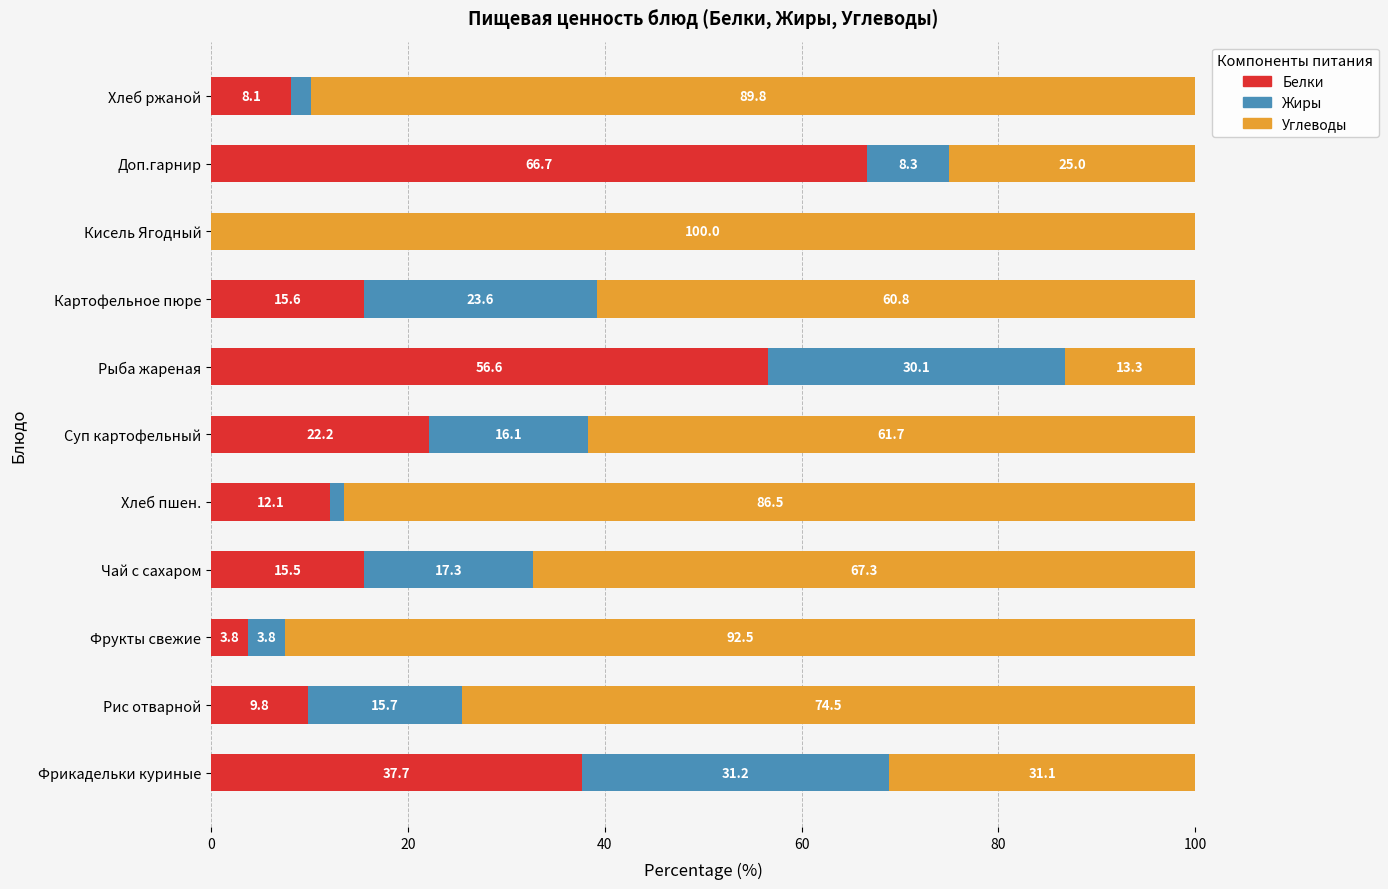

What is the total value across all series at Рис отварной?

100.0